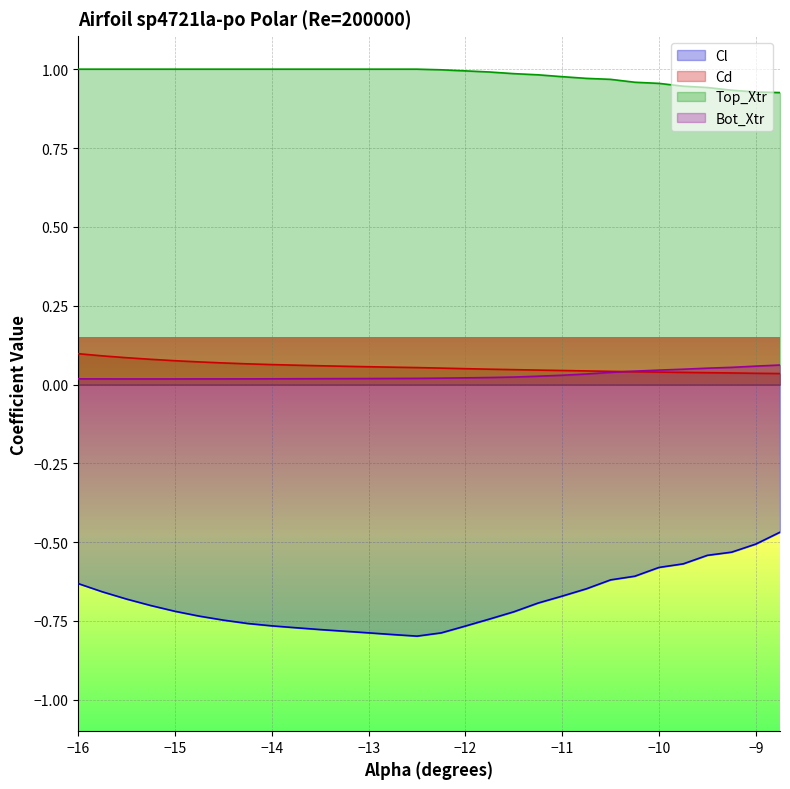

True or false: Cl and Bot_Xtr intersect in this chart.

False